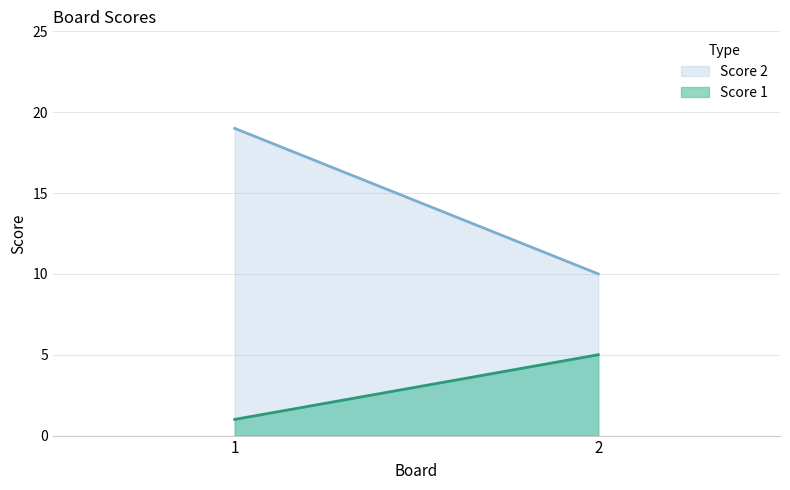

List the series in order of their peak value, highest first.

Score 2, Score 1